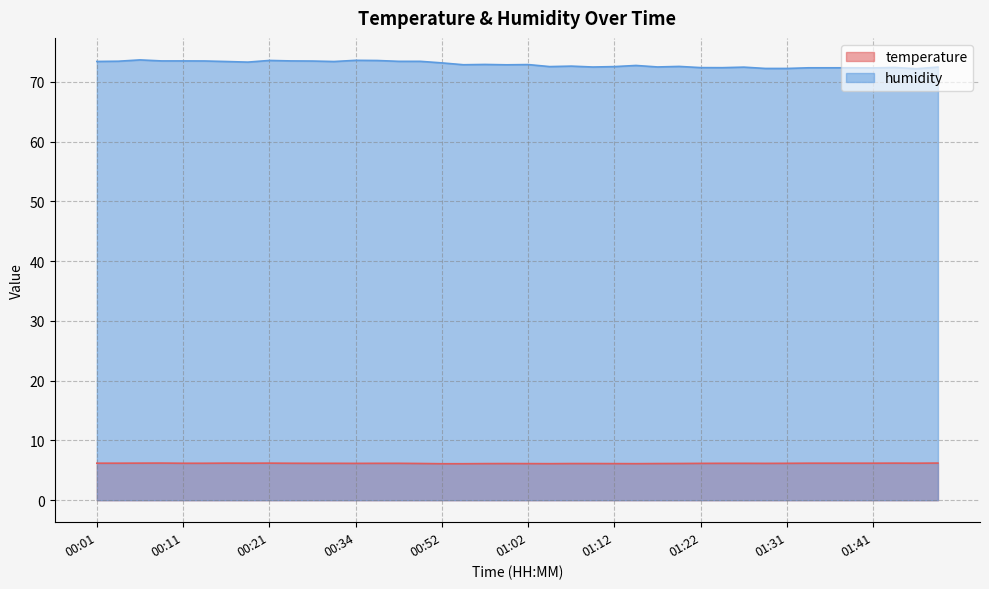

Reading right to left, transcribe all the data shown in this chart.

temperature: 01:50=6.2	01:46=6.2	01:44=6.2	01:41=6.2	01:39=6.2	01:36=6.2	01:34=6.2	01:31=6.2	01:29=6.2	01:26=6.2	01:24=6.2	01:22=6.2	01:19=6.1	01:17=6.1	01:14=6.1	01:12=6.1	01:09=6.1	01:07=6.1	01:04=6.1	01:02=6.1	01:00=6.1	00:57=6.1	00:55=6.1	00:52=6.1	00:44=6.1	00:42=6.2	00:39=6.2	00:34=6.2	00:32=6.2	00:29=6.2	00:24=6.2	00:21=6.2	00:19=6.2	00:16=6.2	00:14=6.2	00:11=6.2	00:09=6.2	00:06=6.2	00:04=6.2	00:01=6.2
humidity: 01:50=72.5	01:46=72.2	01:44=72.4	01:41=72.3	01:39=72.3	01:36=72.3	01:34=72.3	01:31=72.2	01:29=72.2	01:26=72.4	01:24=72.3	01:22=72.4	01:19=72.6	01:17=72.5	01:14=72.7	01:12=72.5	01:09=72.5	01:07=72.6	01:04=72.5	01:02=72.9	01:00=72.8	00:57=72.9	00:55=72.8	00:52=73.2	00:44=73.4	00:42=73.4	00:39=73.5	00:34=73.6	00:32=73.4	00:29=73.5	00:24=73.5	00:21=73.6	00:19=73.3	00:16=73.4	00:14=73.5	00:11=73.5	00:09=73.5	00:06=73.7	00:04=73.4	00:01=73.4